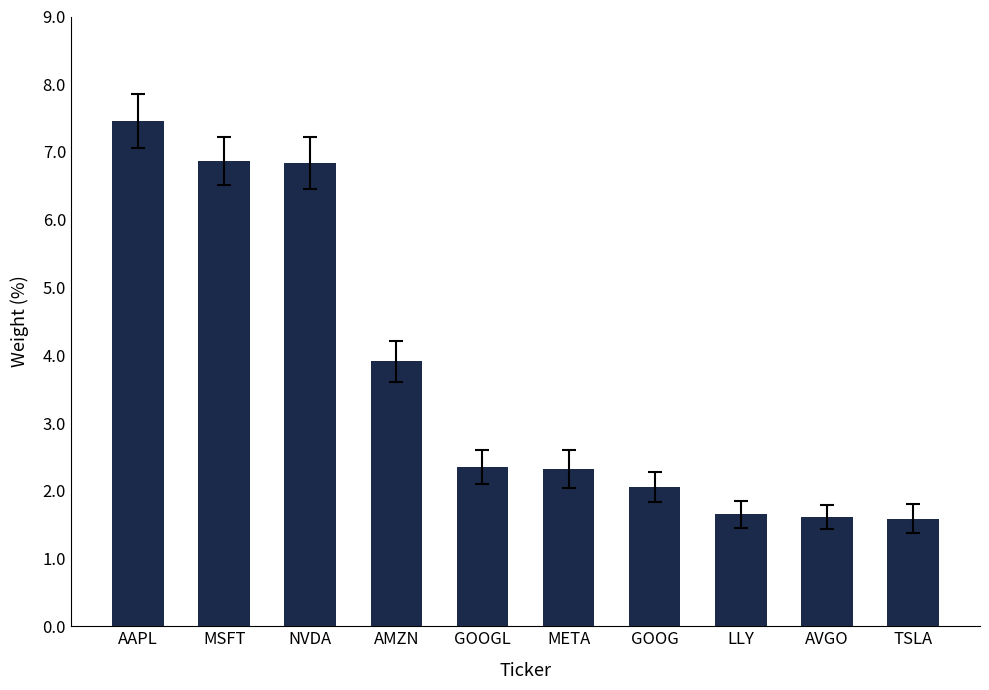

Where does the data first go above 2?

AAPL